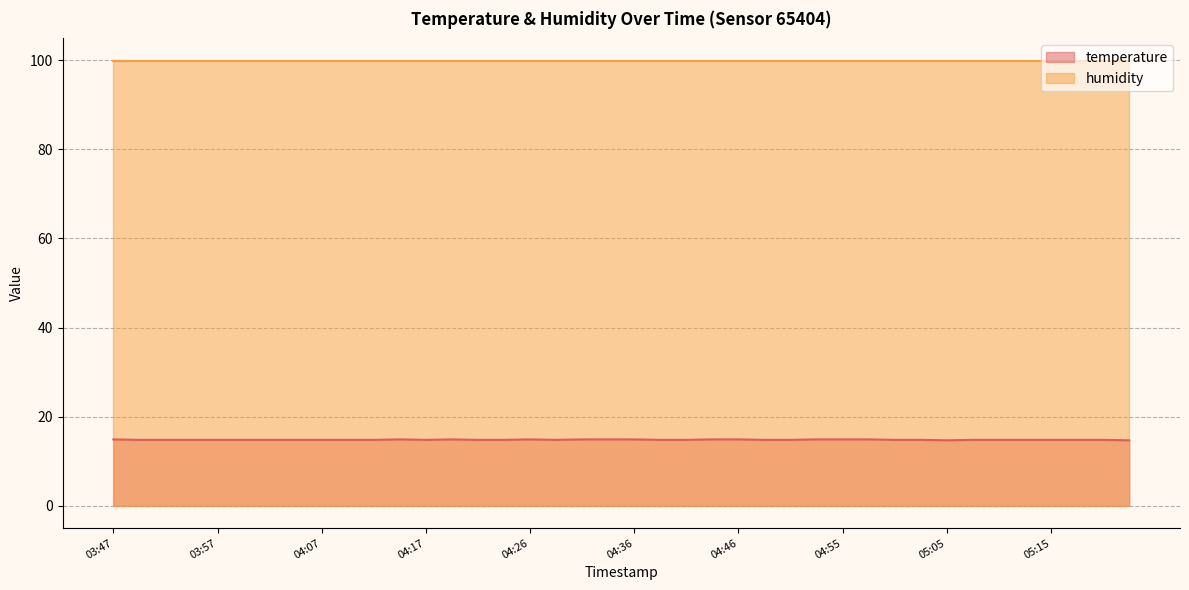

What is the difference between the values at 04:58 and 05:22?

0.2